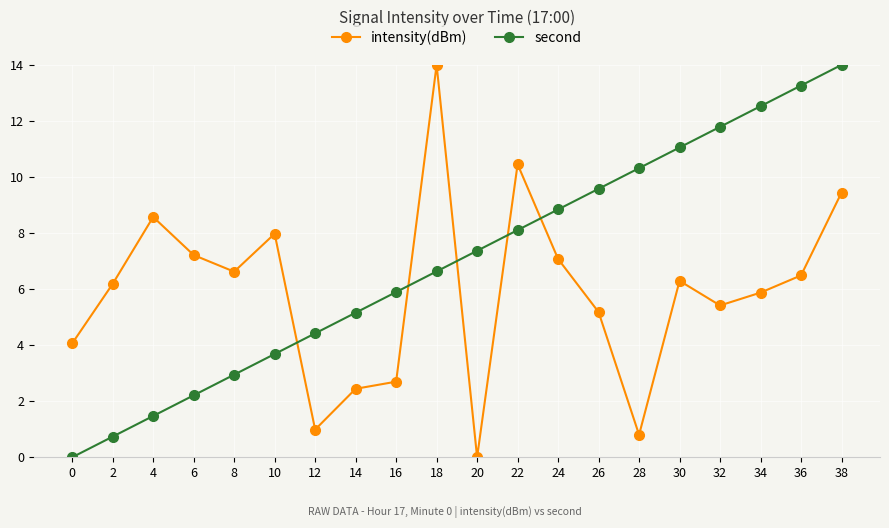

Between which two adjacent categories do second and intensity(dBm) first intersect?

10 and 12